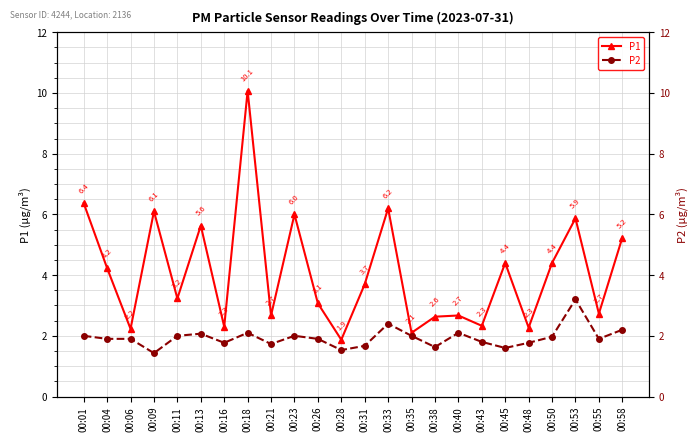

Reading left to right, extract all data points from this chart.

P1: 00:01=6.4	00:04=4.2	00:06=2.2	00:09=6.1	00:11=3.2	00:13=5.6	00:16=2.3	00:18=10.1	00:21=2.7	00:23=6.0	00:26=3.1	00:28=1.9	00:31=3.7	00:33=6.2	00:35=2.1	00:38=2.6	00:40=2.7	00:43=2.3	00:45=4.4	00:48=2.3	00:50=4.4	00:53=5.9	00:55=2.7	00:58=5.2
P2: 00:01=2.0	00:04=1.9	00:06=1.9	00:09=1.4	00:11=2.0	00:13=2.1	00:16=1.8	00:18=2.1	00:21=1.7	00:23=2.0	00:26=1.9	00:28=1.5	00:31=1.7	00:33=2.4	00:35=2.0	00:38=1.6	00:40=2.1	00:43=1.8	00:45=1.6	00:48=1.8	00:50=2.0	00:53=3.2	00:55=1.9	00:58=2.2